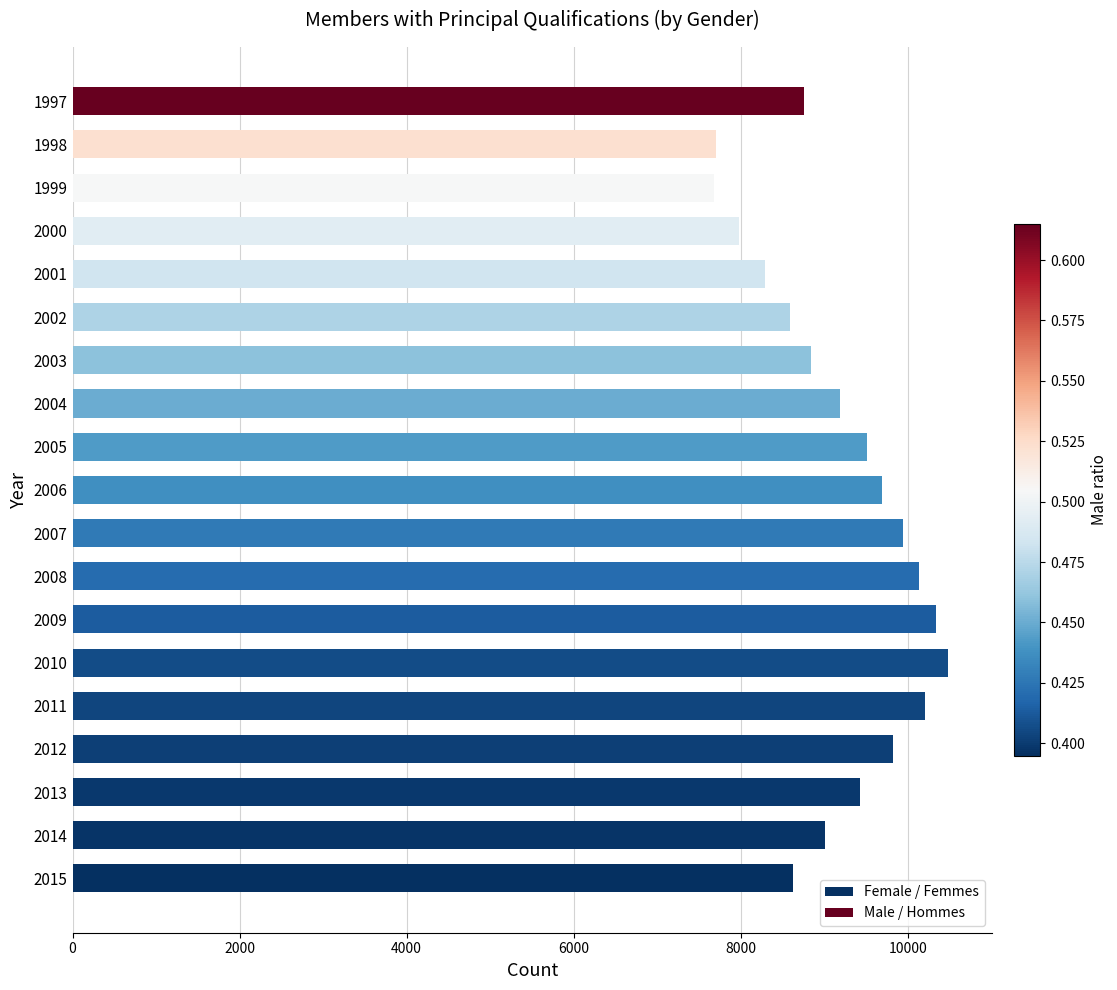

What is the change in value from 2013 to 2001?

-1137